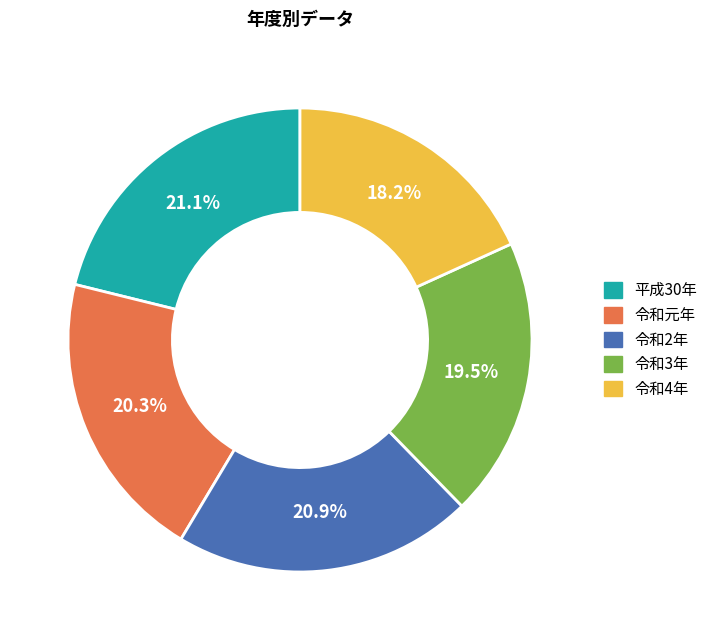

How many slices are in this pie chart?

5